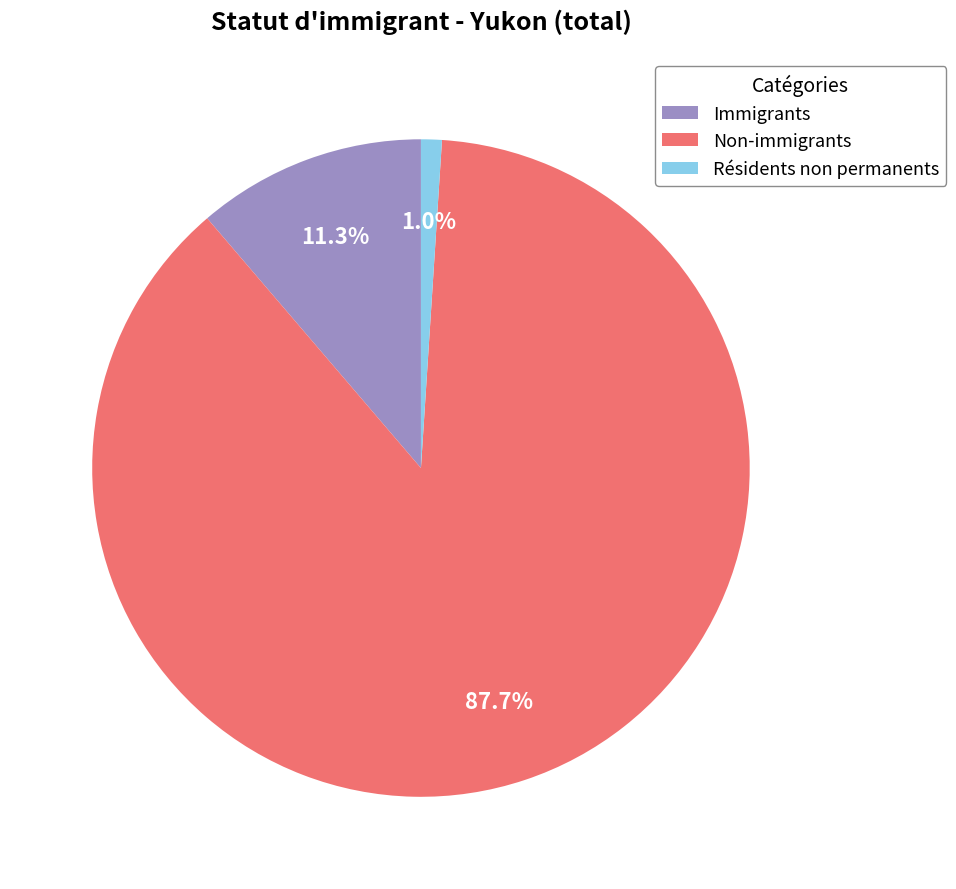

Which has a higher value, Résidents non permanents or Non-immigrants?

Non-immigrants